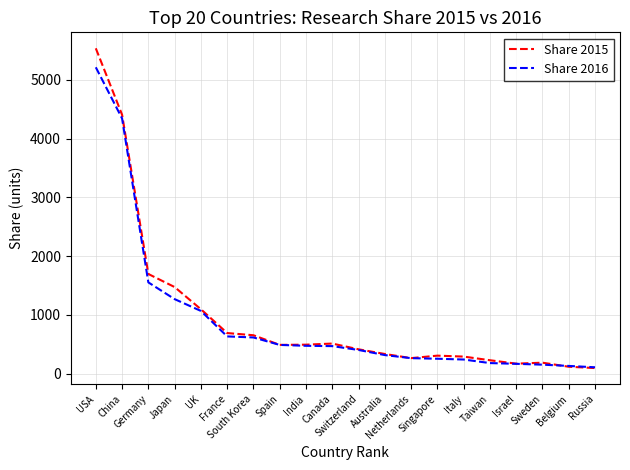

Which series has the largest range (max minus min)?

Share 2015